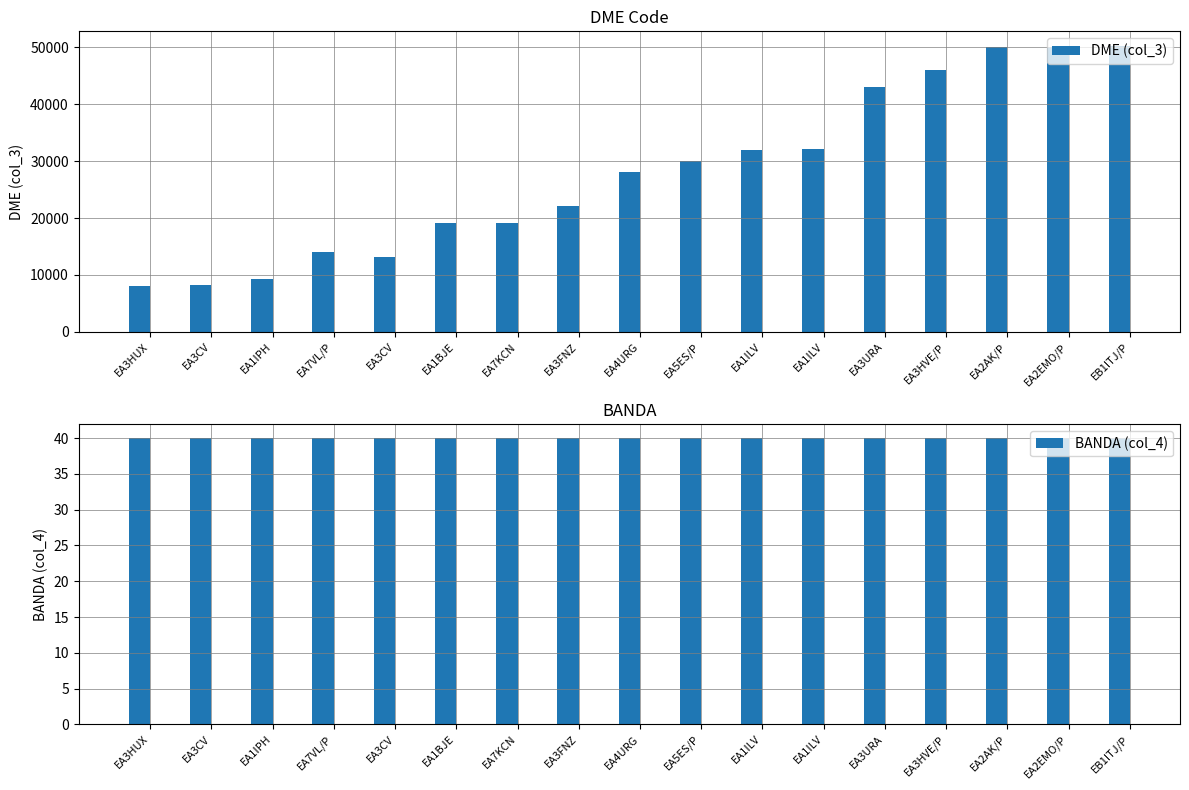

Which category has the highest value across all series?

EB1ITJ/P